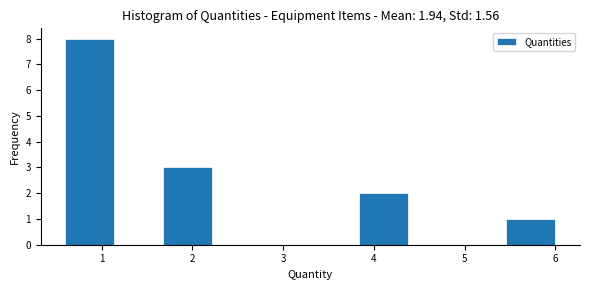

Reading left to right, transcribe this chart: for each bar, give the range it covers on the x-axis and its height. Neither the bar edges nor the heights are printed on the chart, so give them approximately, as read against the axes.

0.6 to 1.1: 8
1.1 to 1.7: 0
1.7 to 2.2: 3
2.2 to 2.8: 0
2.8 to 3.3: 0
3.3 to 3.8: 0
3.8 to 4.4: 2
4.4 to 4.9: 0
4.9 to 5.5: 0
5.5 to 6.0: 1